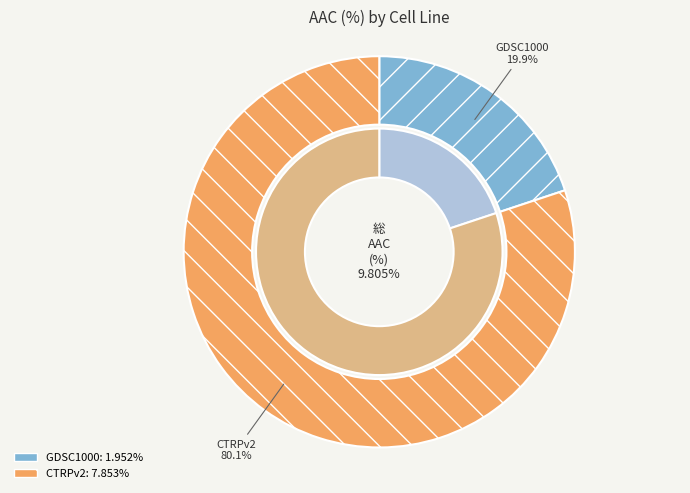

To the nearest percent, what is the difference between the GDSC1000 and CTRPv2 slice percentages?

60%